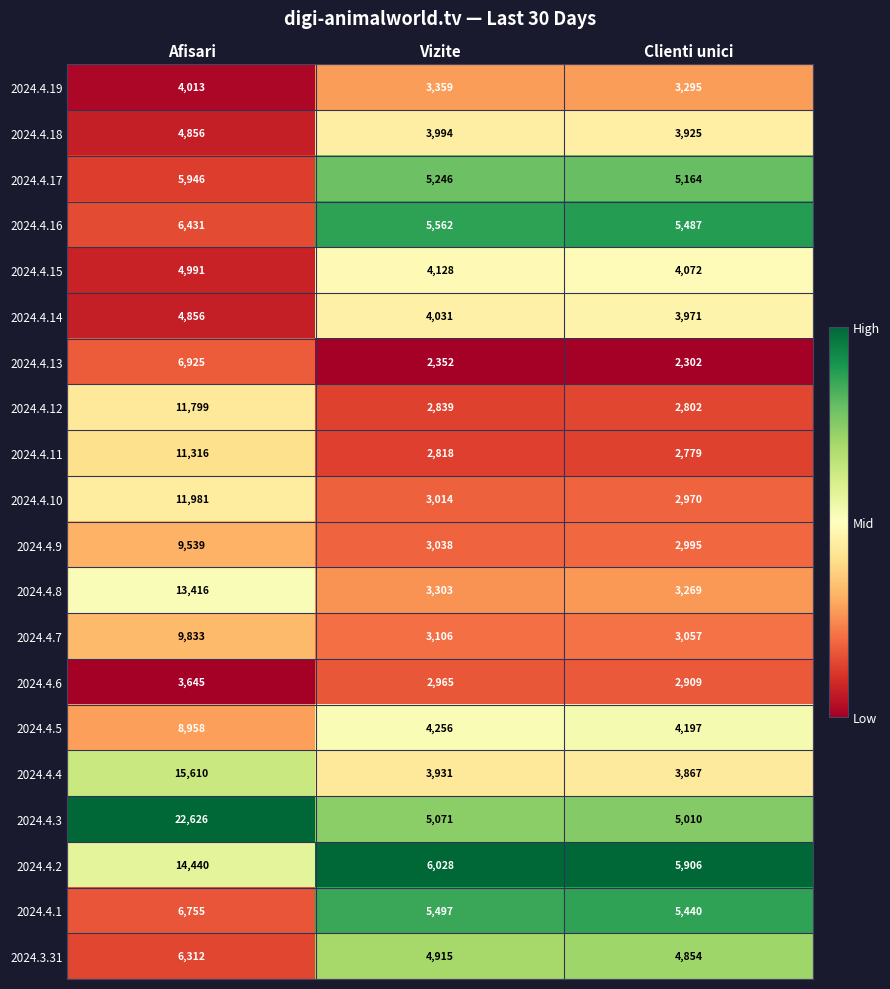

What is the difference between the second highest and minimum values in the 2024.4.14 series?

60